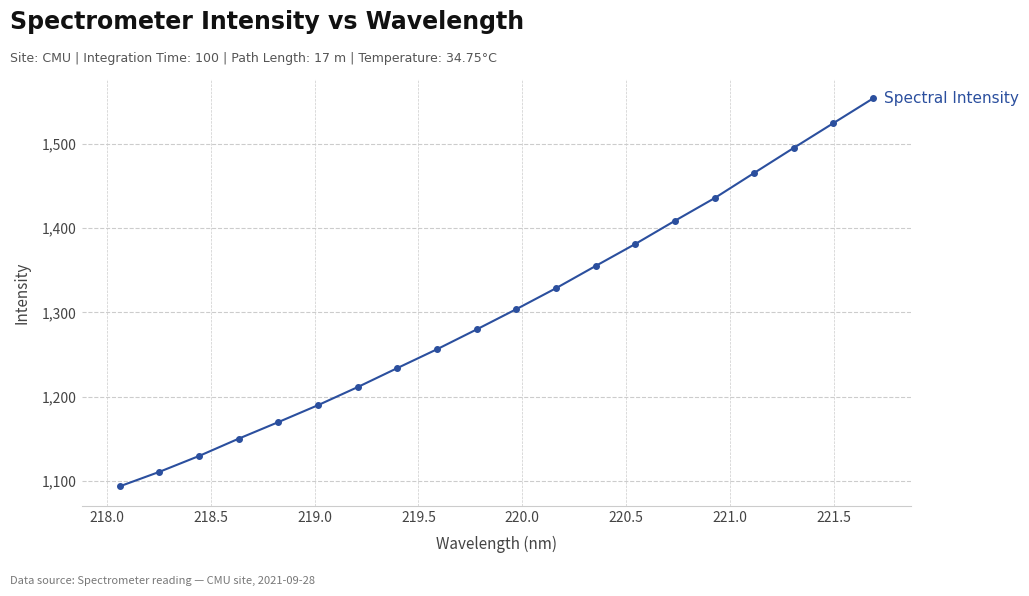

True or false: there are more than 0 points higher than both neighbors.

False